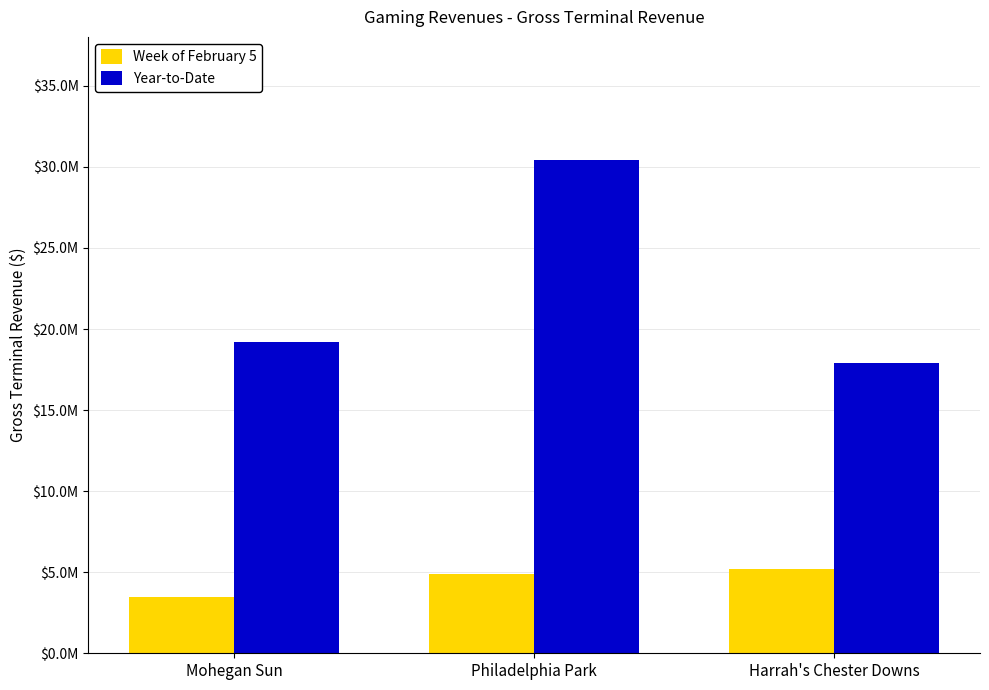

What value does the Year-to-Date series have at Philadelphia Park?

30414592.5